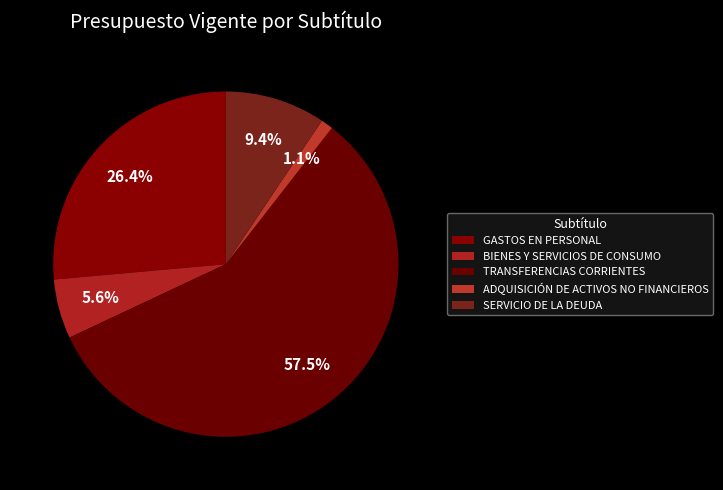

Combined, what portion of the pie is GASTOS EN PERSONAL and TRANSFERENCIAS CORRIENTES?

83.9%